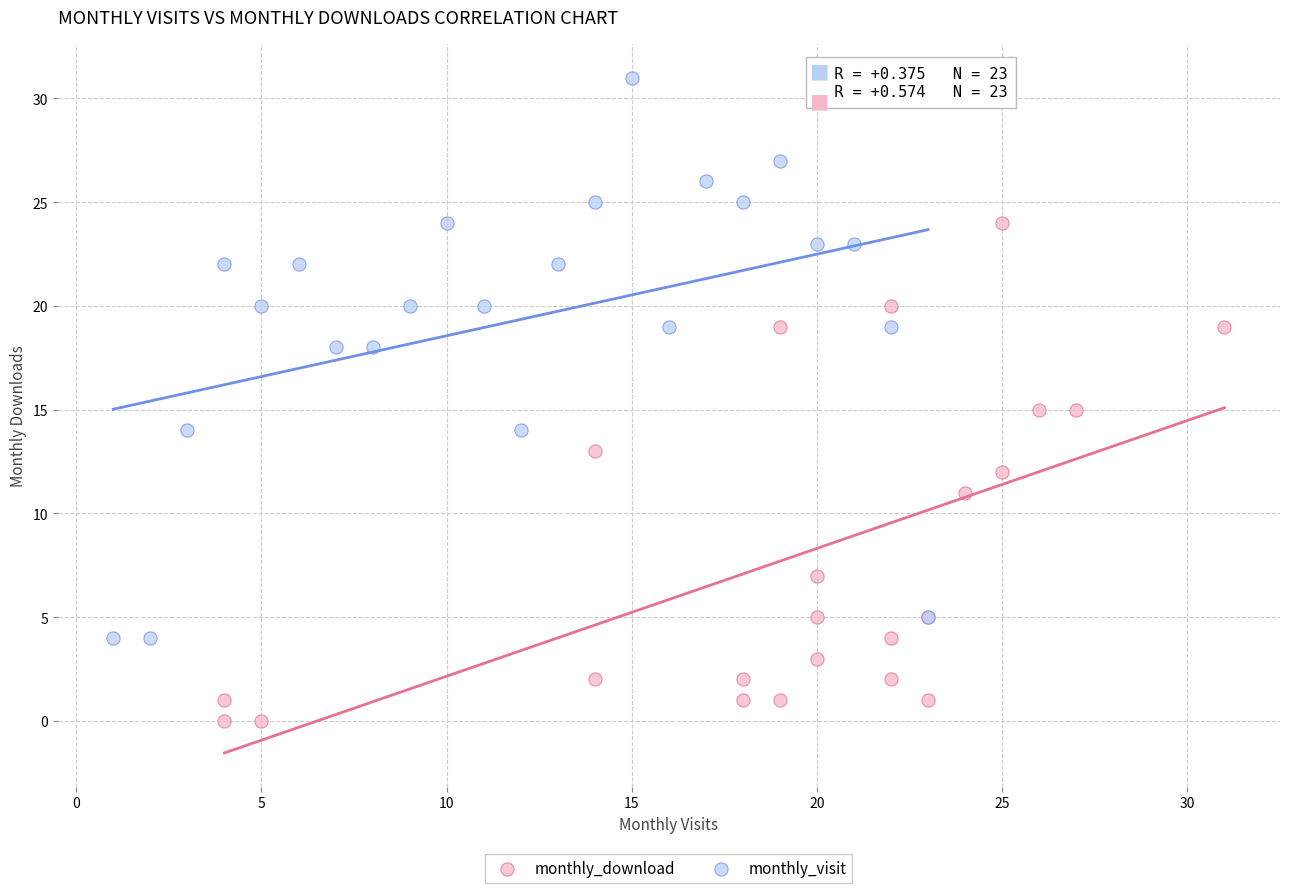

Which series has the largest Y range (max minus min)?

monthly_visit